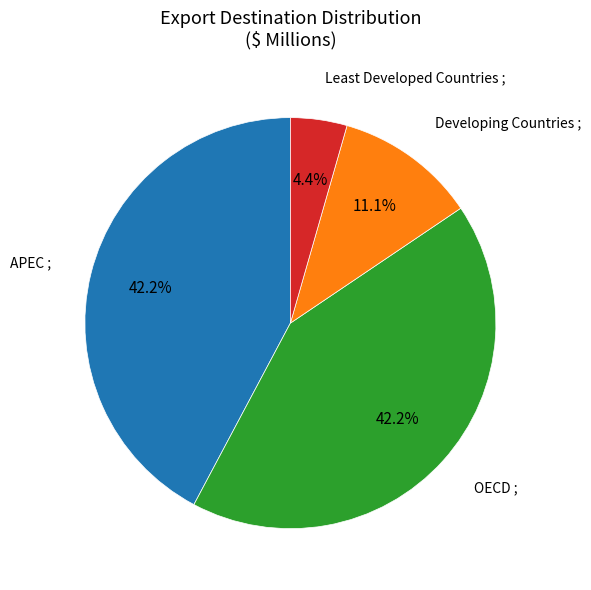

Is there any slice that represents more than half of the pie?

No